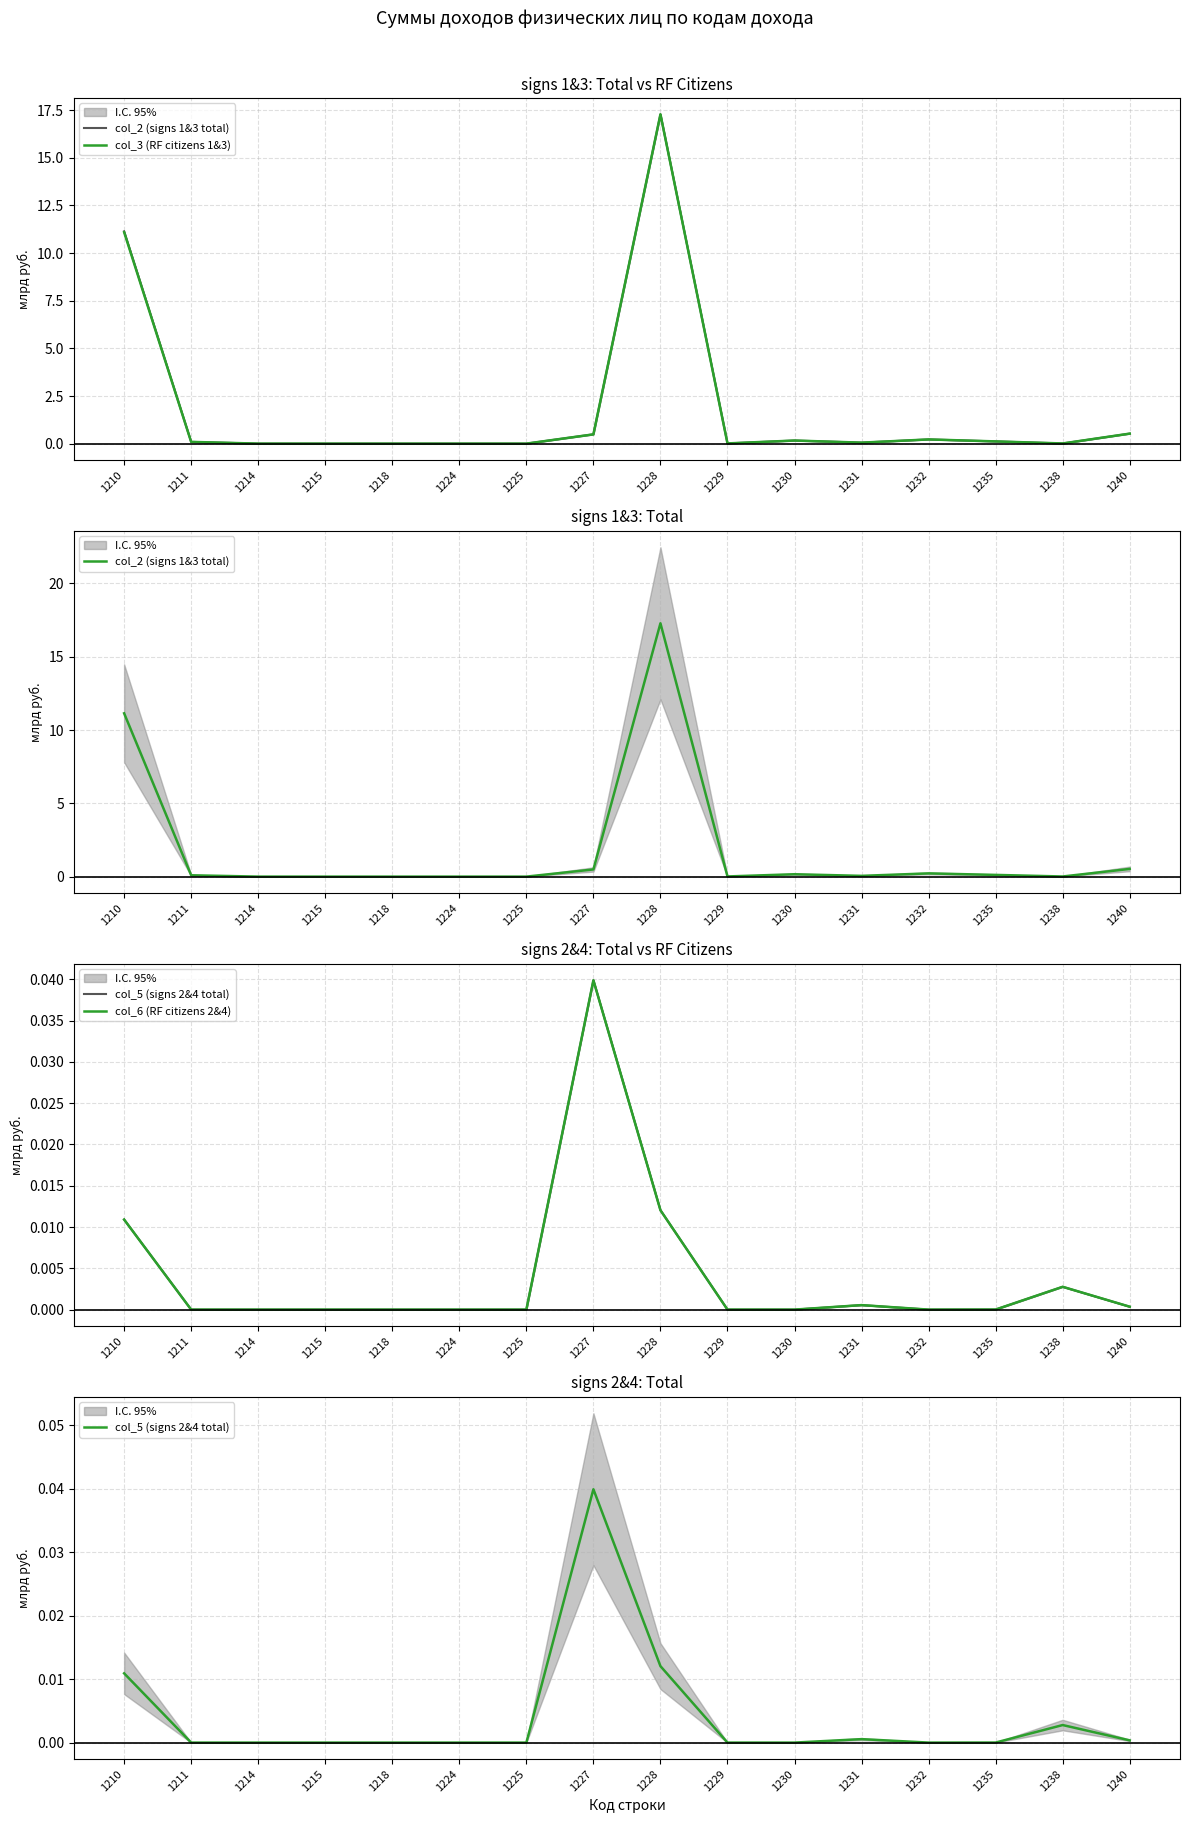

How many series are shown in this chart?

4